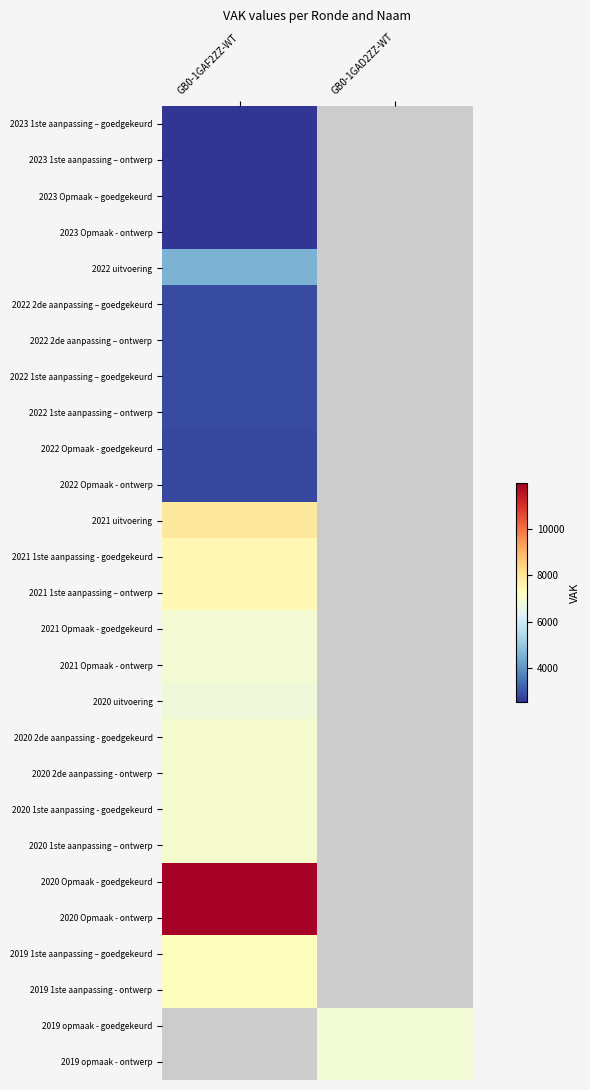

The value of 2021 1ste aanpassing - goedgekeurd at GB0-1GAF2ZZ-WT is 7452.0. True or false?

True